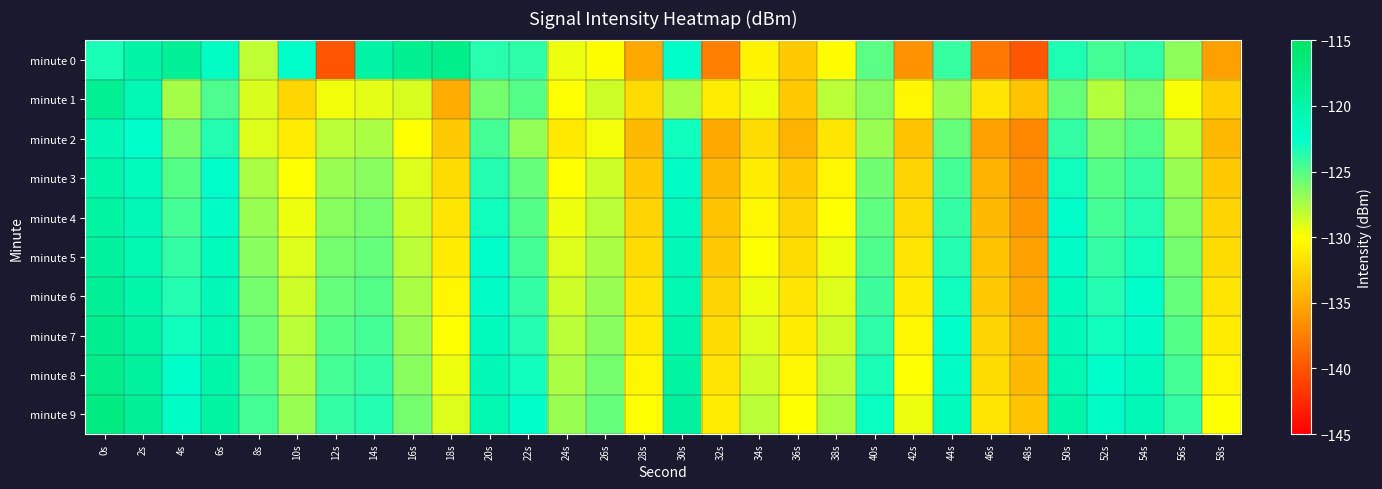

How many distinct data groups are displayed?

10